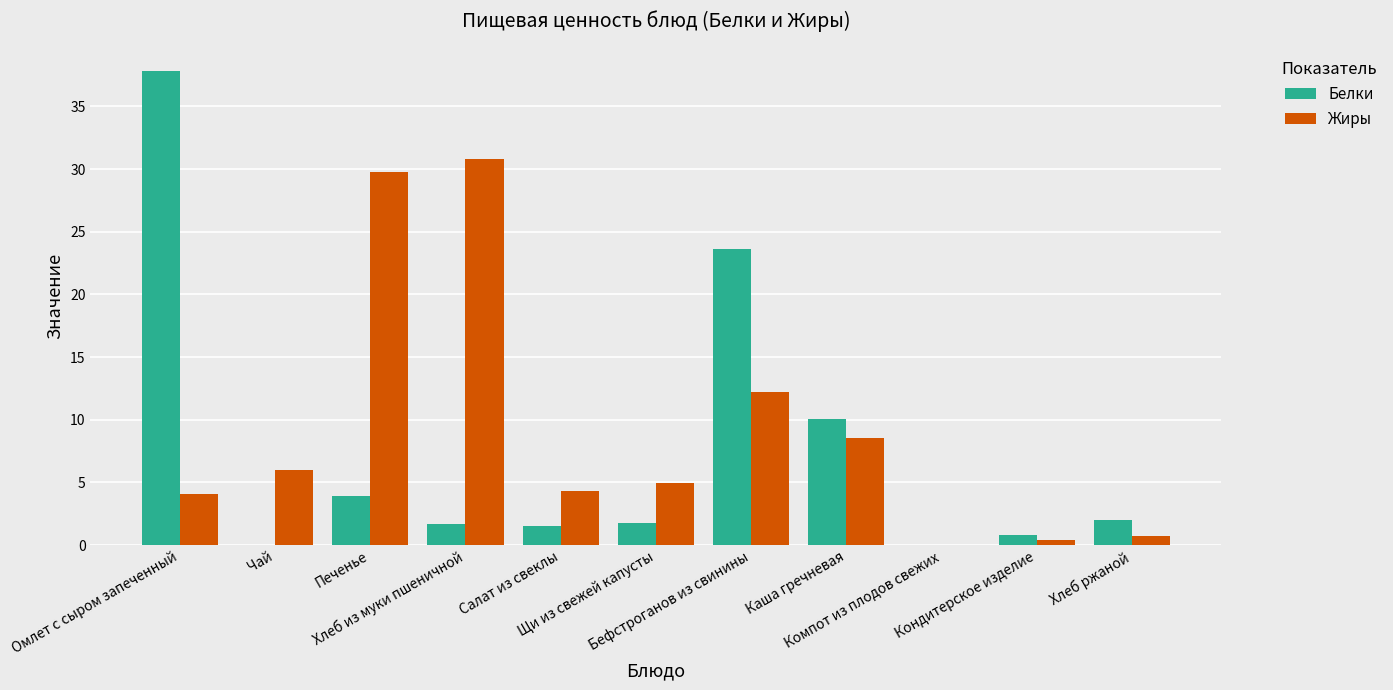

How many groups of bars are there?

11